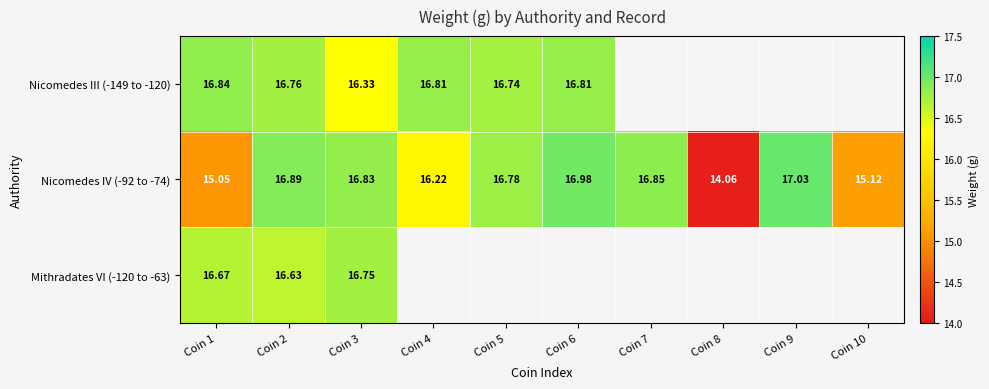

How many data points does each series have?

10